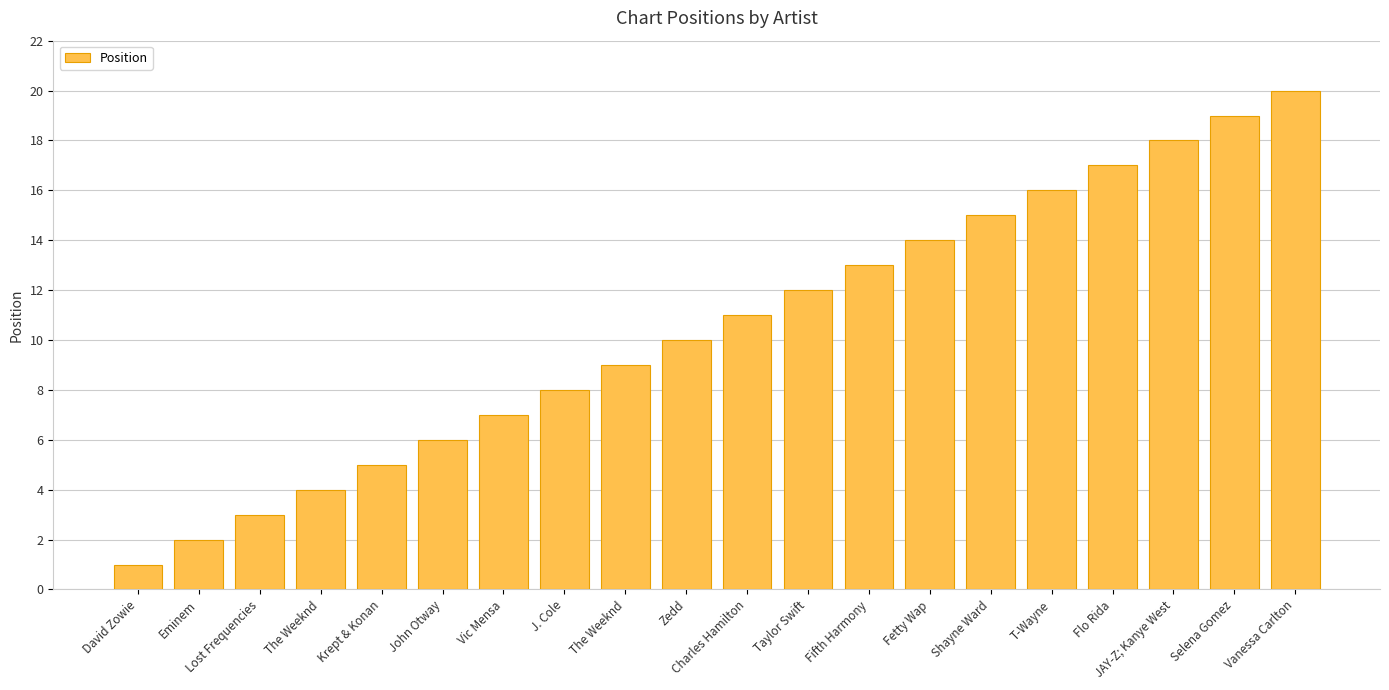

Are the bars horizontal?

No